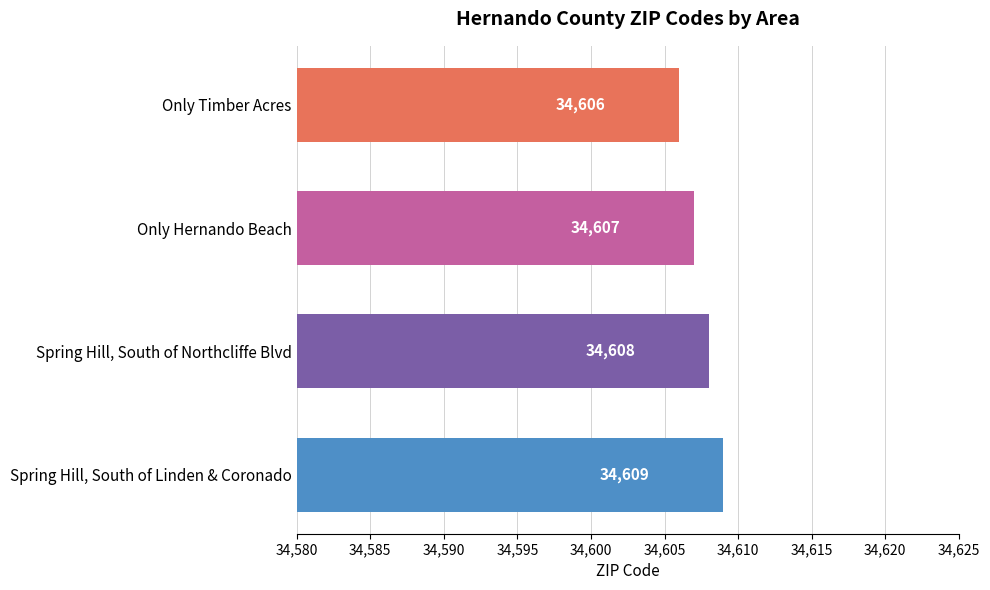

Approximately how many times larger is the value at Only Hernando Beach compared to Spring Hill, South of Linden & Coronado?

1.0